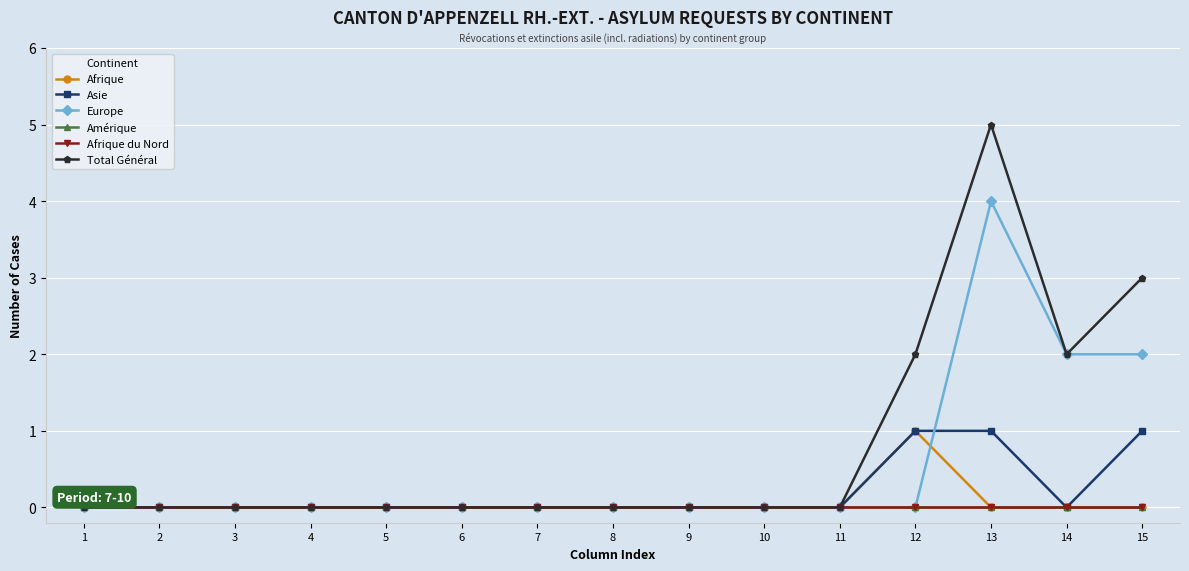

The value of Afrique at 6 is -1. True or false?

False